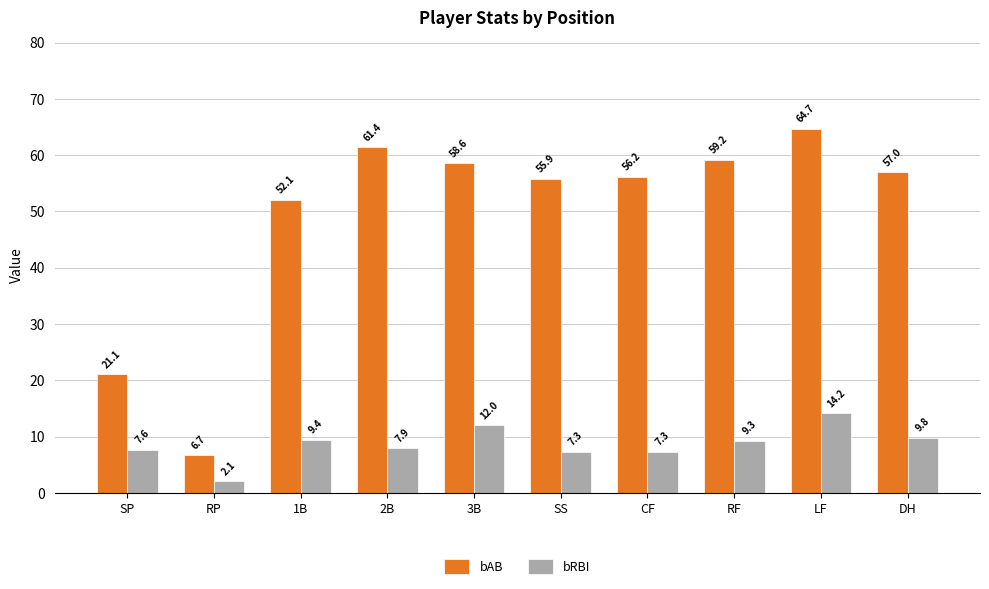

Which label corresponds to the largest value in the chart?

LF